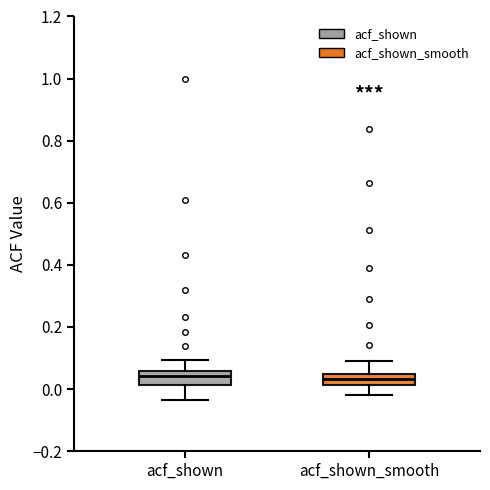

Where is the upper edge of the box for acf_shown_smooth on the y-axis? The values are not printed on the chart, so give them approximately, as read against the axis.

0.04